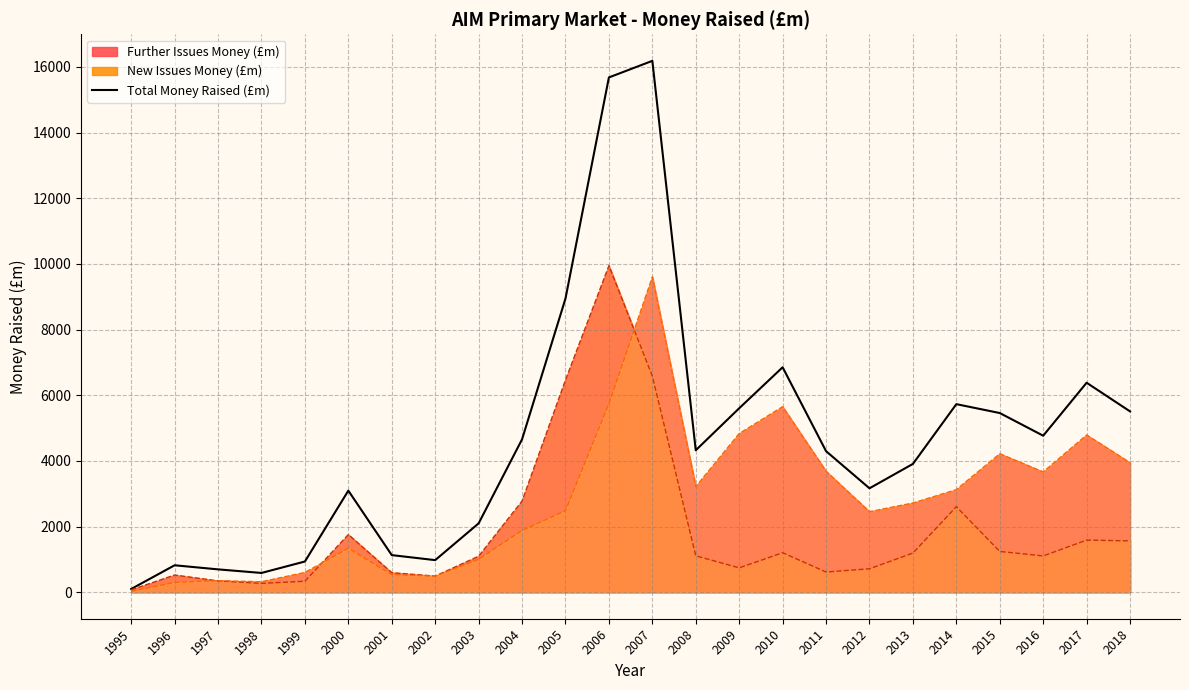

List the labels in order of value, smallest first.

1995, 1998, 1997, 1996, 1999, 2002, 2001, 2003, 2000, 2012, 2013, 2011, 2008, 2004, 2016, 2015, 2018, 2009, 2014, 2017, 2010, 2005, 2006, 2007